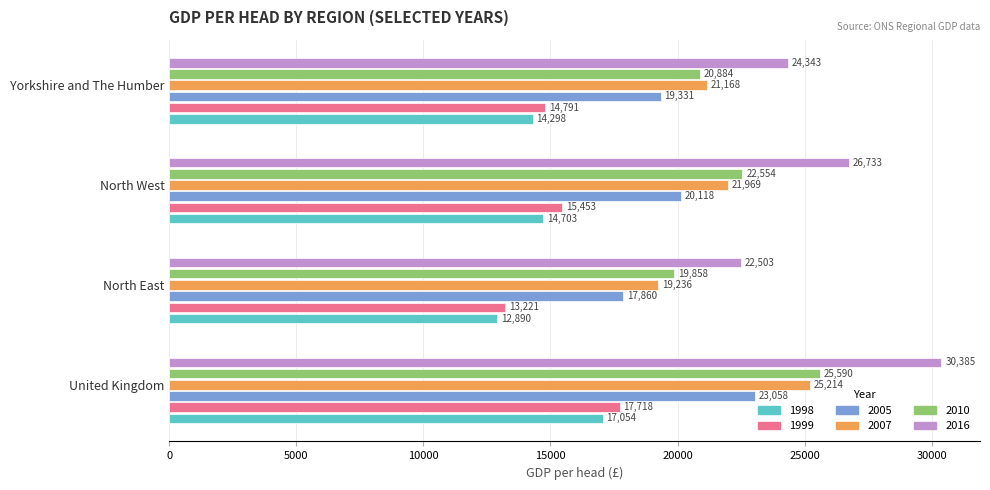

Which category has the lowest value in the 2007 series?

North East